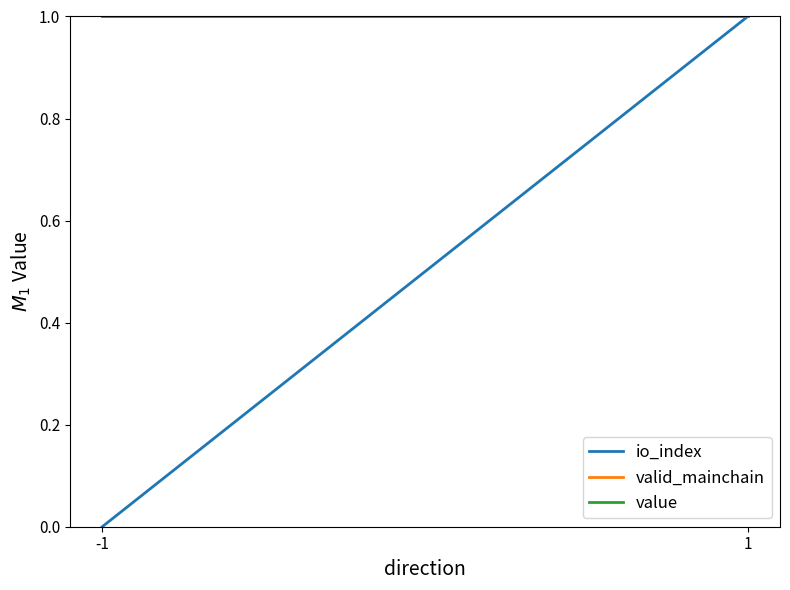

What is the sum of all io_index values?

1